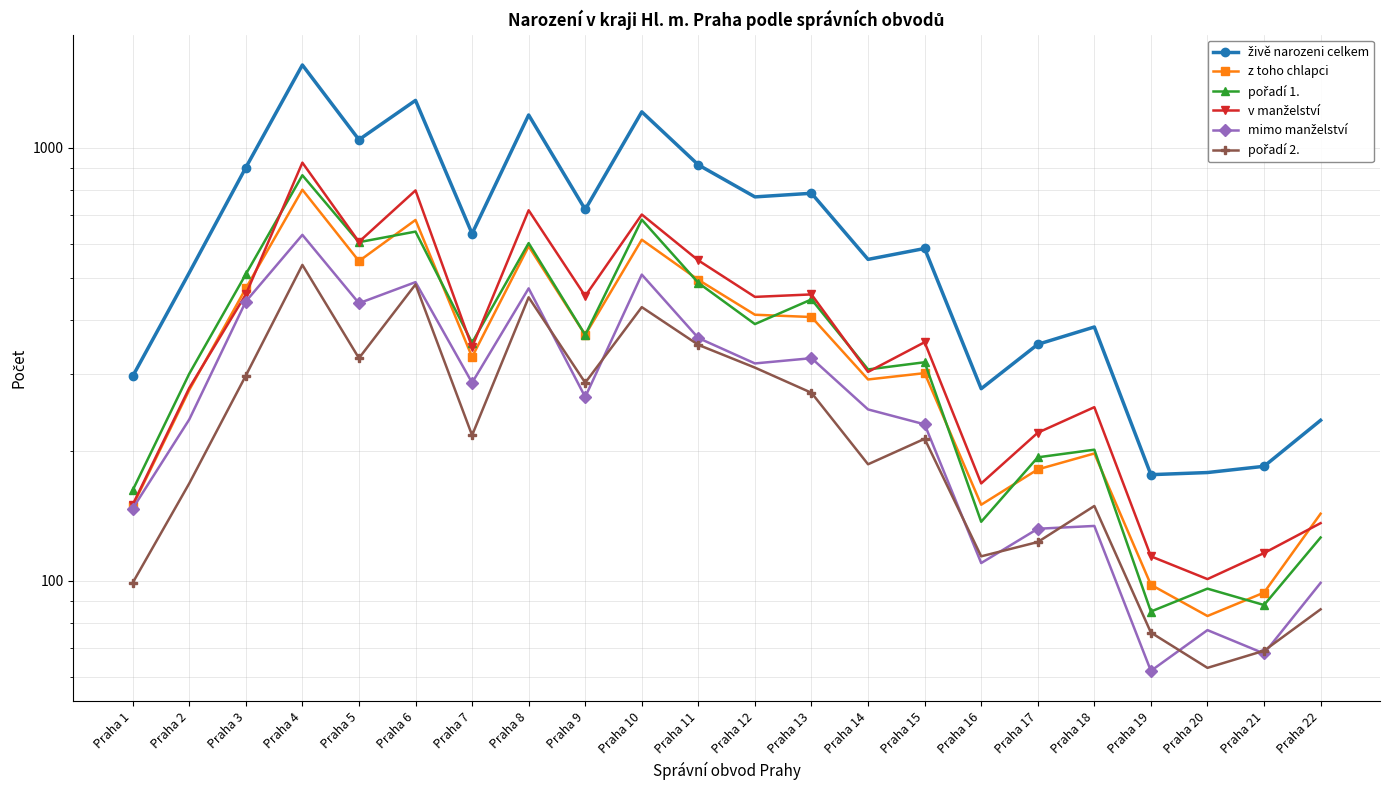

How many categories are shown in the chart?

22